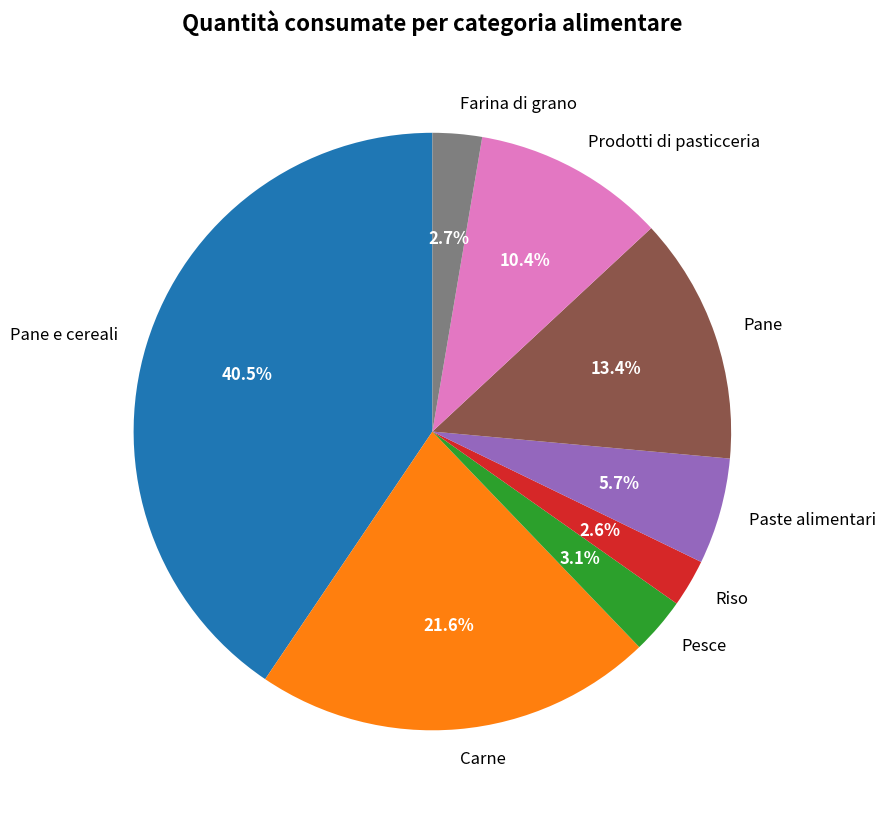

Which slice is the largest?

Pane e cereali